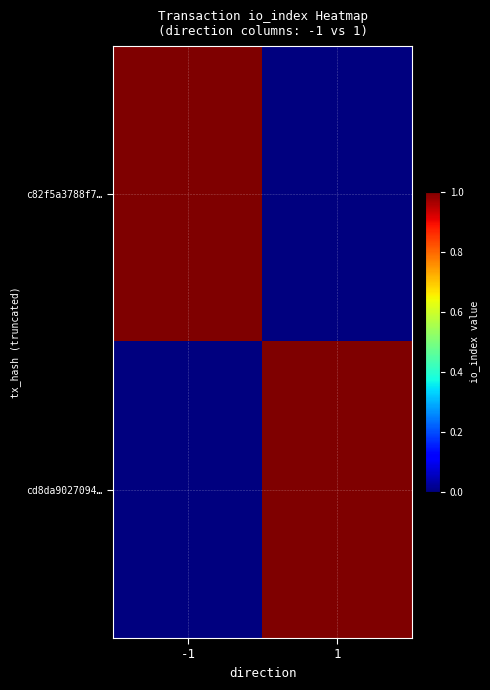

Reading right to left, transcribe all the data shown in this chart.

c82f5a3788f7…: 1=0	-1=1
cd8da9027094…: 1=1	-1=0